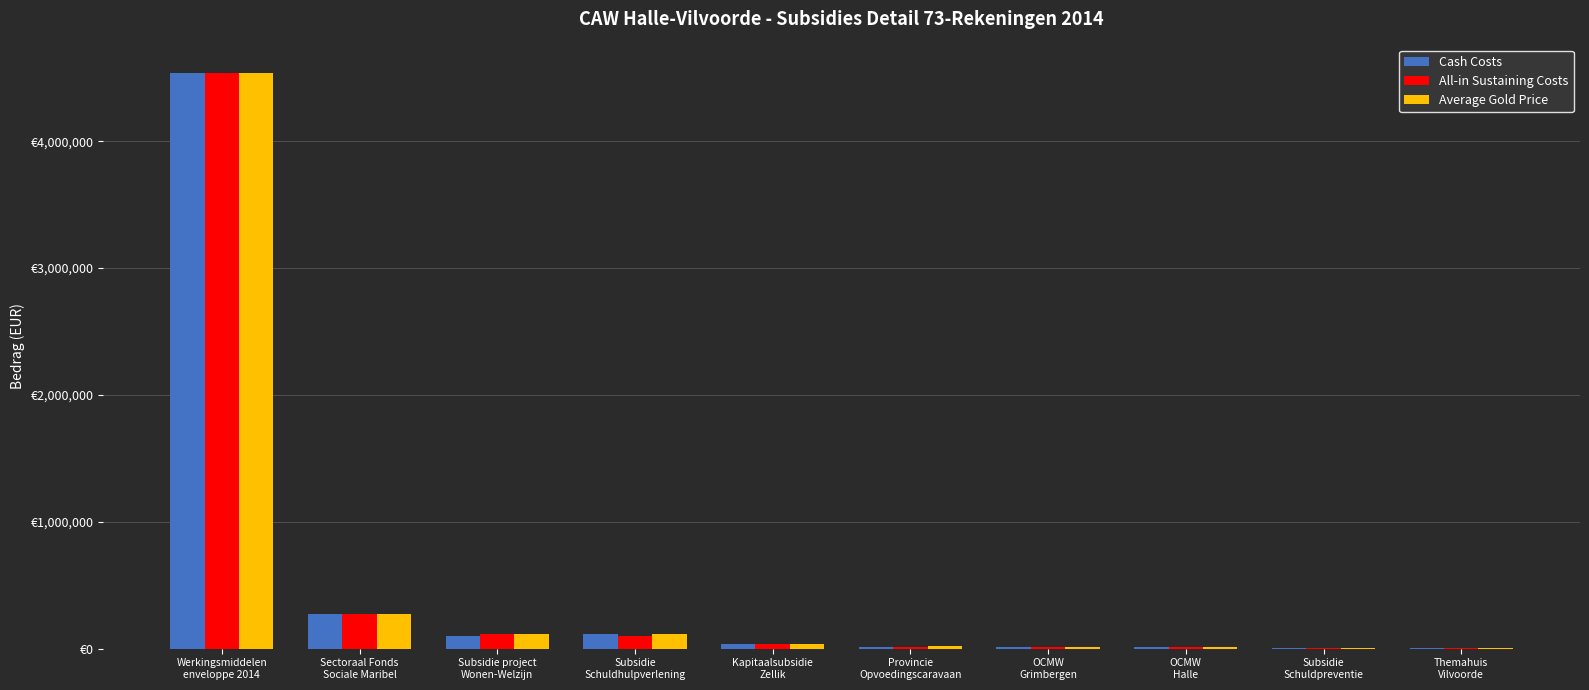

Does the chart contain stacked bars?

No